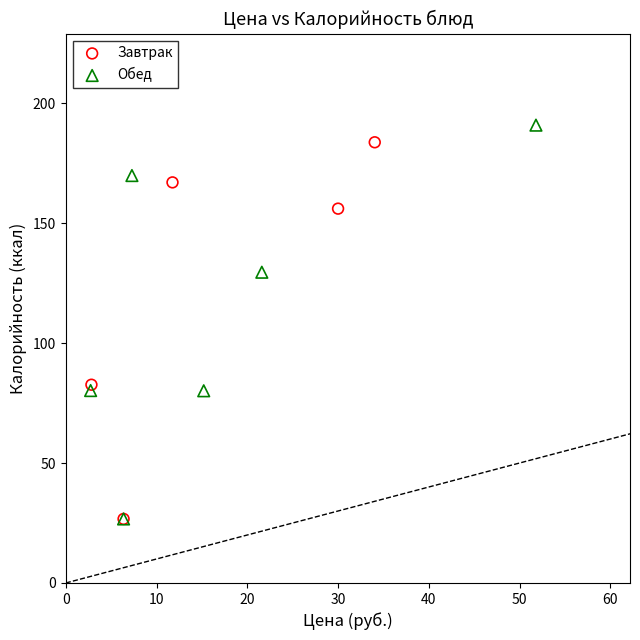

Which series has the widest spread of Y values?

Обед